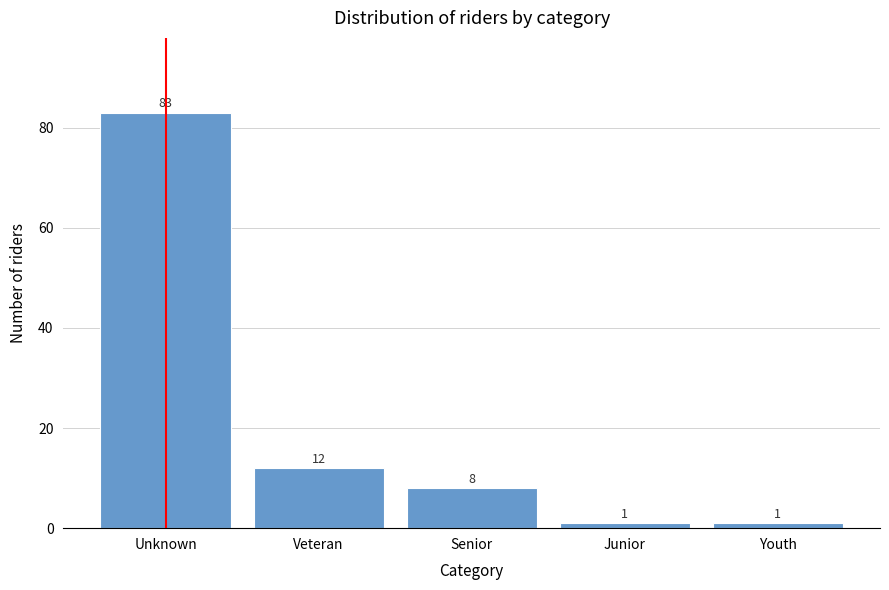

Reading right to left, list all the values displayed in this chart.

1	1	8	12	83